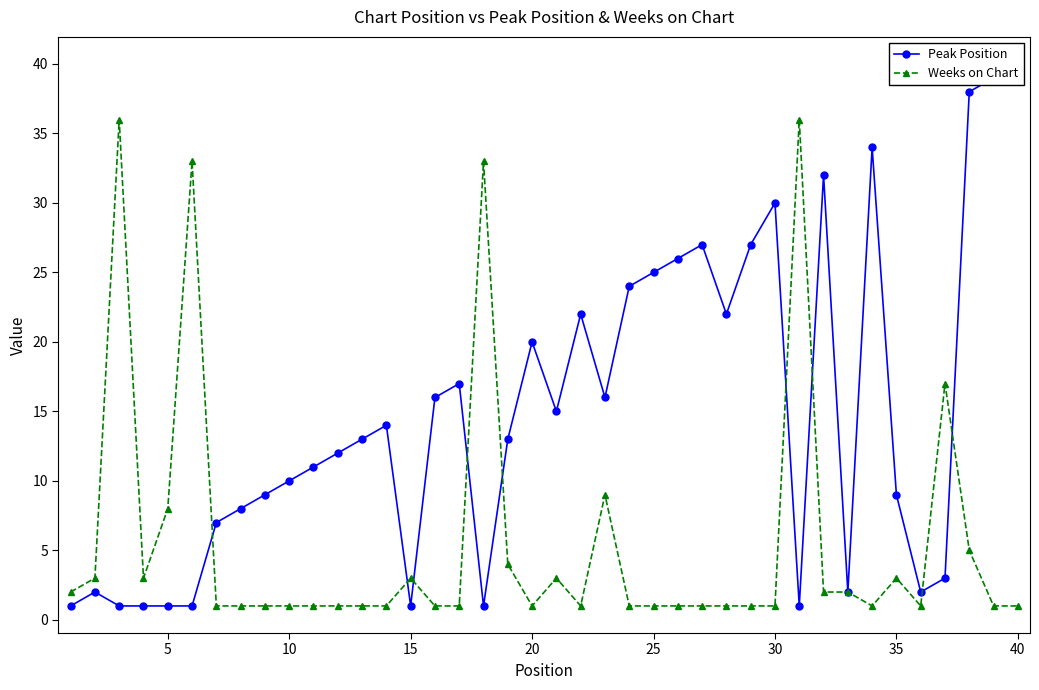

True or false: Weeks on Chart has more than 2 interior local peaks.

True